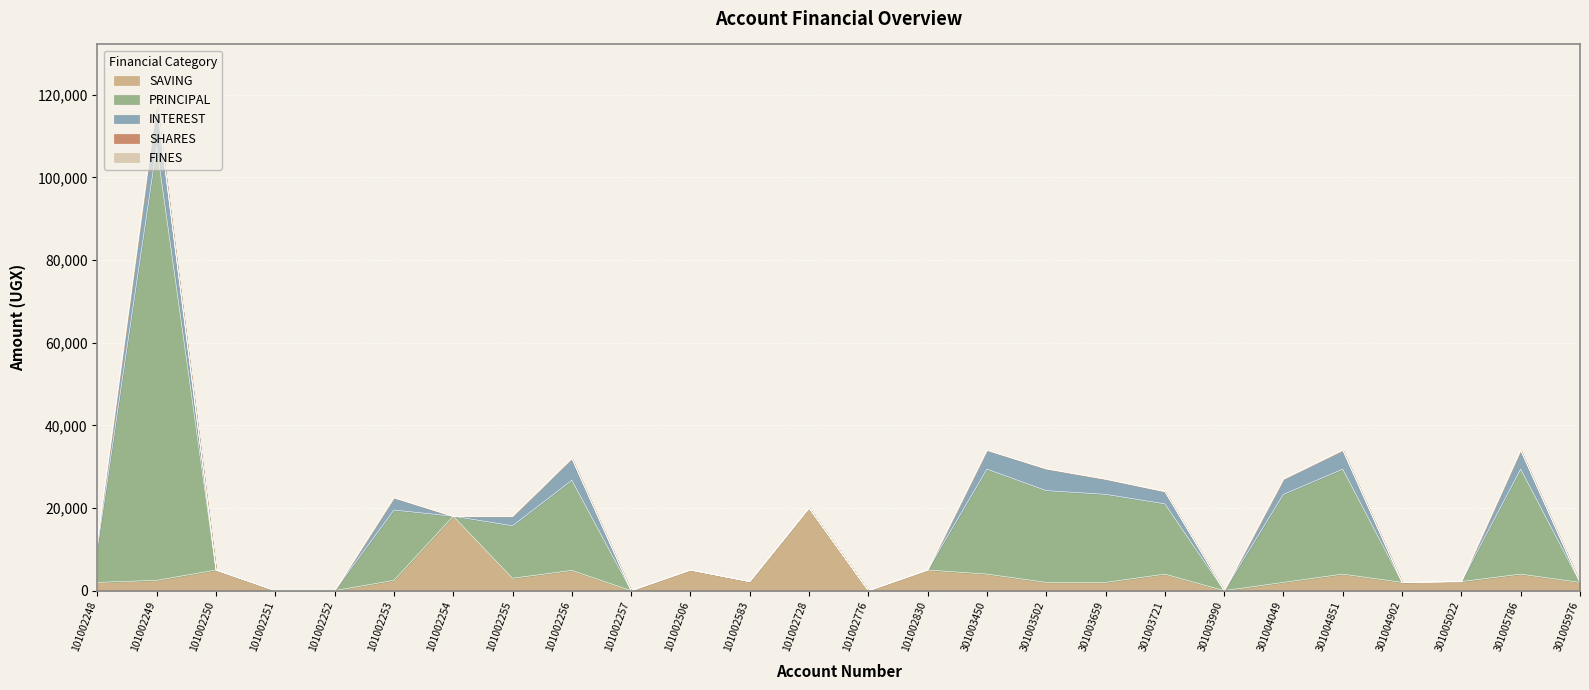

How many intersections are there between INTEREST and SAVING?

9